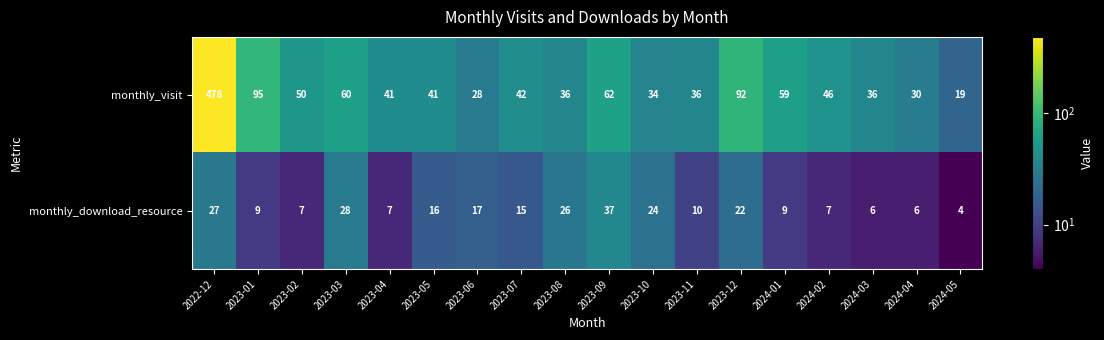

List the series in order of their overall mean, lowest first.

monthly_download_resource, monthly_visit